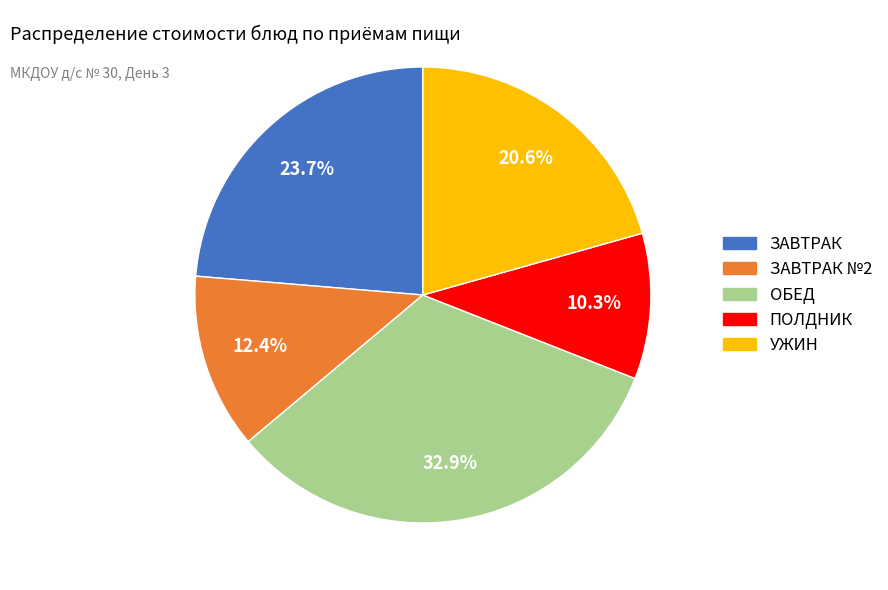

Is there any slice that represents more than half of the pie?

No